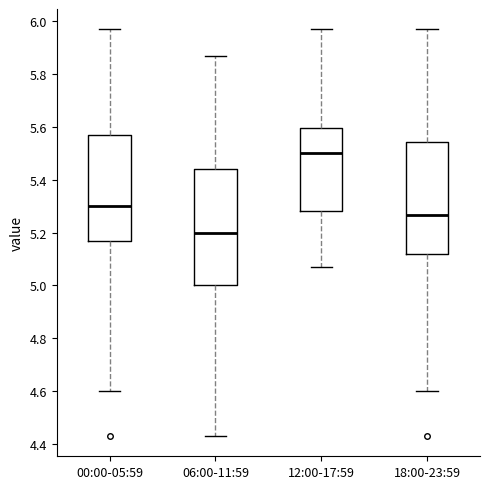

Reading left to right, read every box against the y-axis: the position of its median line, the range the box covers, and the ends of its whiskers. The values are not printed on the chart, so give them approximately, as read against the axis.

00:00-05:59: median 5.30, box 5.18 to 5.58, whiskers 4.60 to 5.98
06:00-11:59: median 5.20, box 5.00 to 5.44, whiskers 4.44 to 5.88
12:00-17:59: median 5.50, box 5.28 to 5.60, whiskers 5.08 to 5.98
18:00-23:59: median 5.26, box 5.12 to 5.54, whiskers 4.60 to 5.98